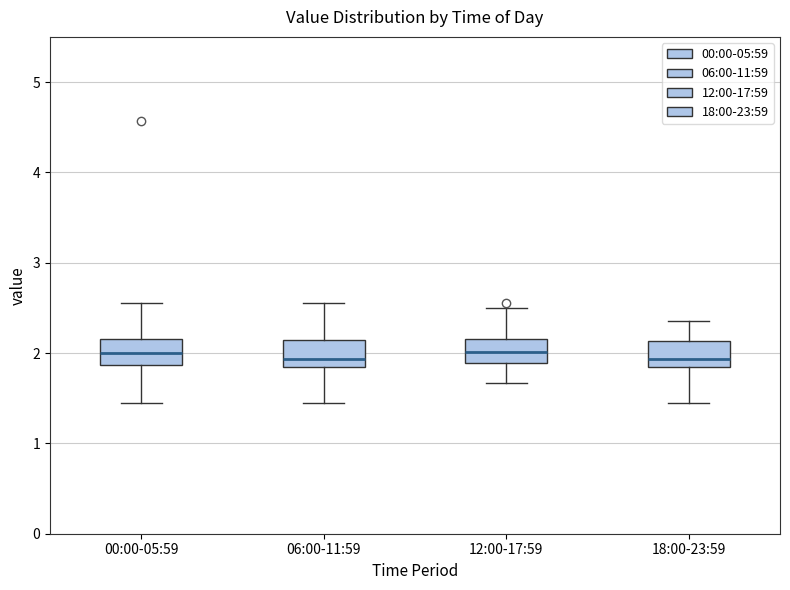

Reading left to right, transcribe this box plot: for each box, give where its median line is, the range the box spans, and where its two whiskers end, as read against the y-axis. The values are not printed on the chart, so give them approximately, as read against the axis.

00:00-05:59: median 2.0, box 1.9 to 2.2, whiskers 1.5 to 2.6
06:00-11:59: median 1.9, box 1.8 to 2.2, whiskers 1.5 to 2.6
12:00-17:59: median 2.0, box 1.9 to 2.2, whiskers 1.7 to 2.5
18:00-23:59: median 1.9, box 1.8 to 2.1, whiskers 1.5 to 2.4